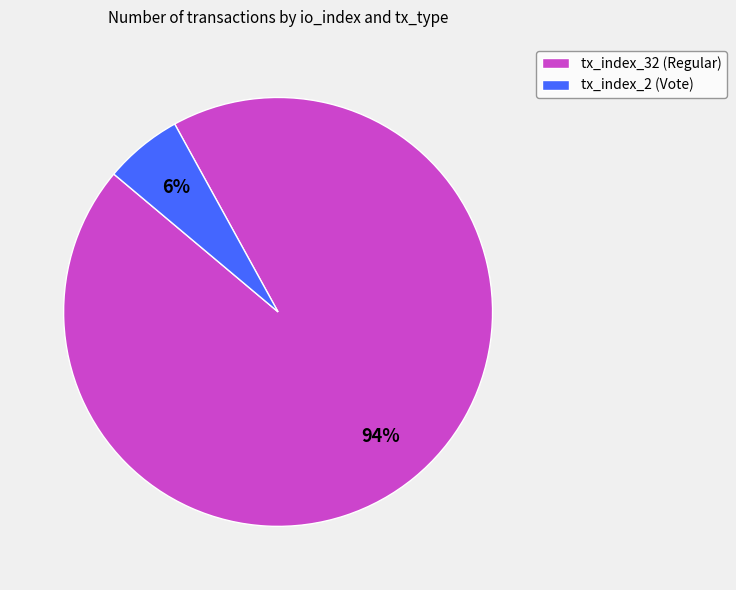

Which has a higher value, tx_index_32 (Regular) or tx_index_2 (Vote)?

tx_index_32 (Regular)